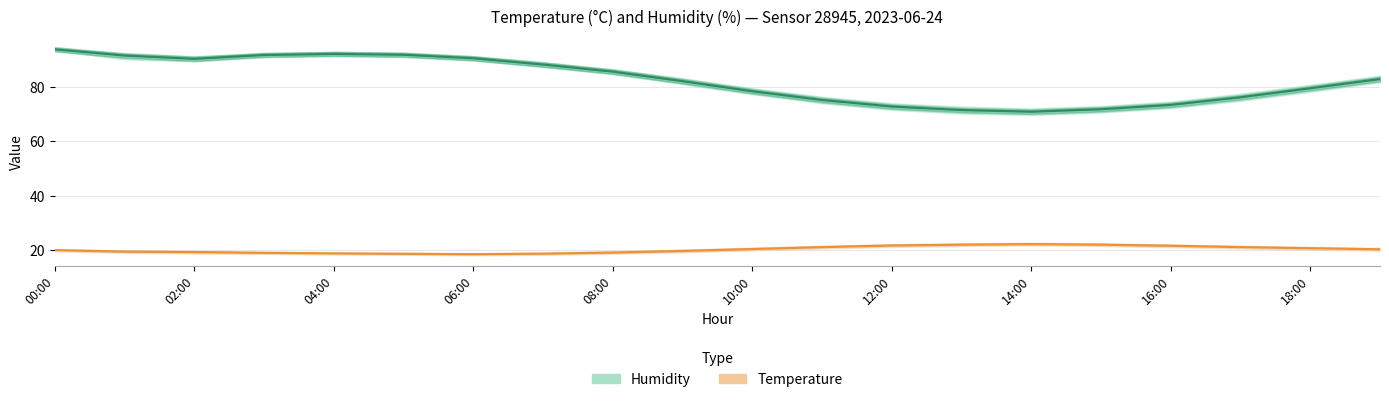

How many data points in Temperature are less than 20?

9